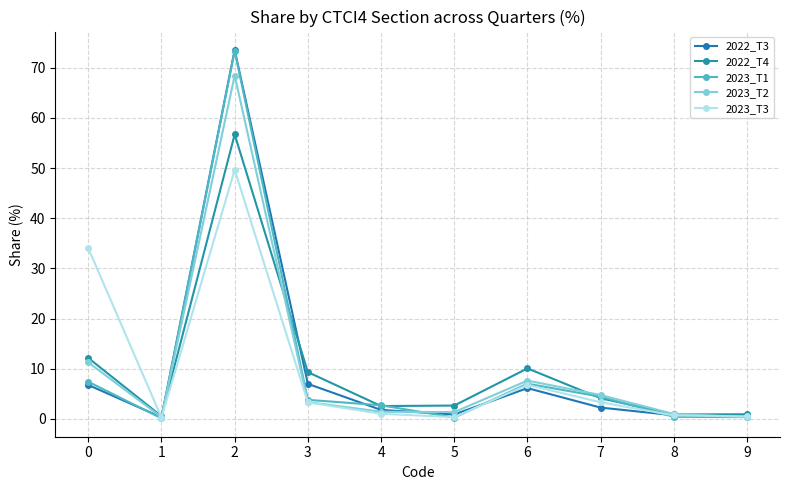

Between 0 and 4, which series saw the biggest shift?

2023_T3